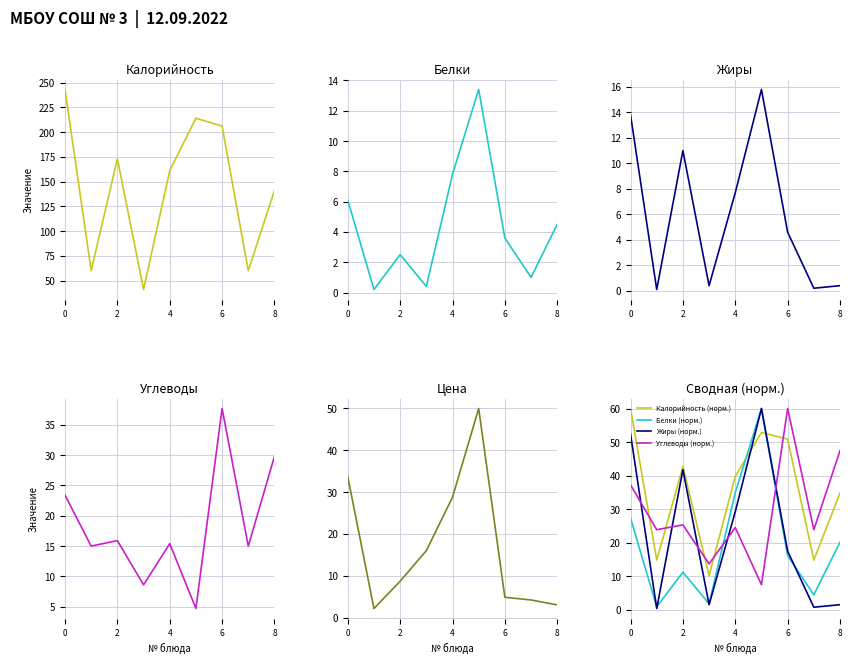

True or false: Жиры has more than 0 interior local peaks.

True